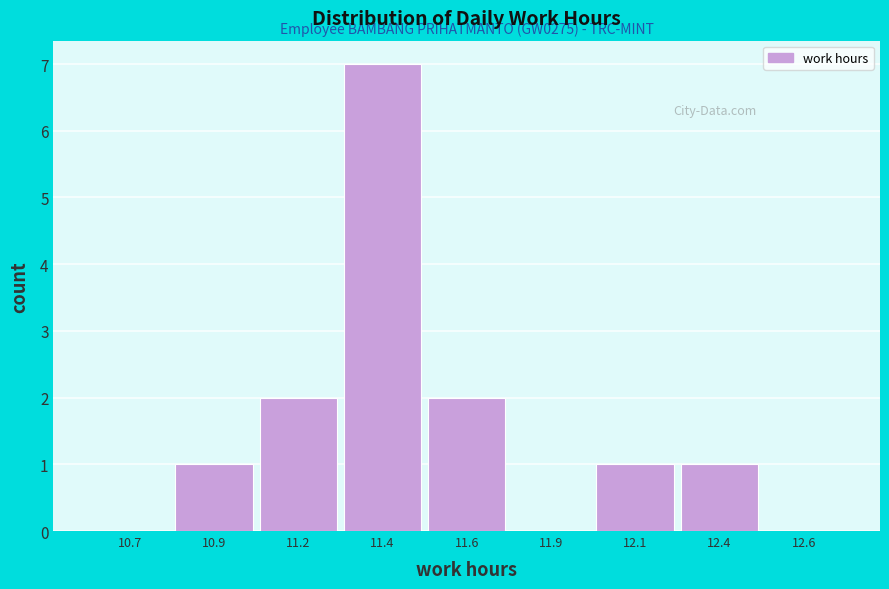

Reading left to right, list all the values displayed in this chart.

10.7=0	10.9=1	11.2=2	11.4=7	11.6=2	11.9=0	12.1=1	12.4=1	12.6=0